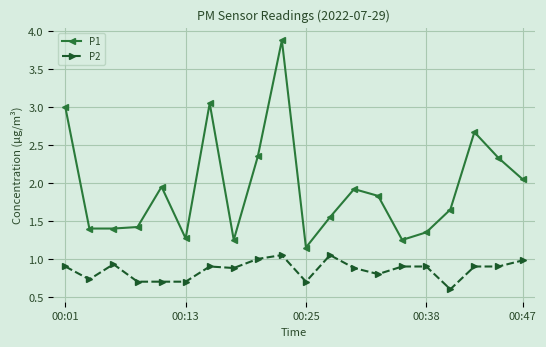

What is the average value of the P2 series?

0.9